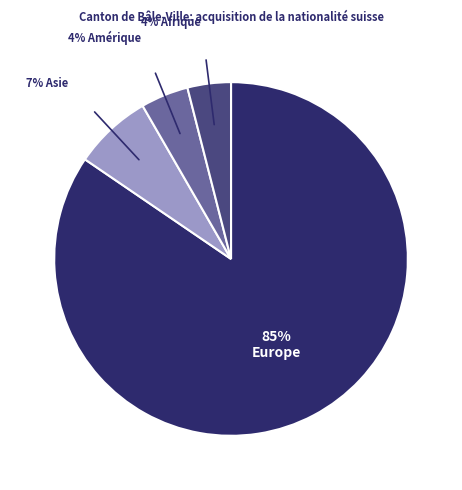

To the nearest percent, what is the average slice percentage?

25%